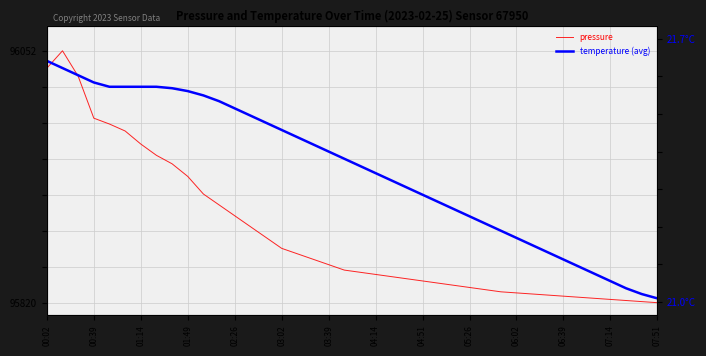

Which series changed the most between 03:39 and 06:02?

pressure